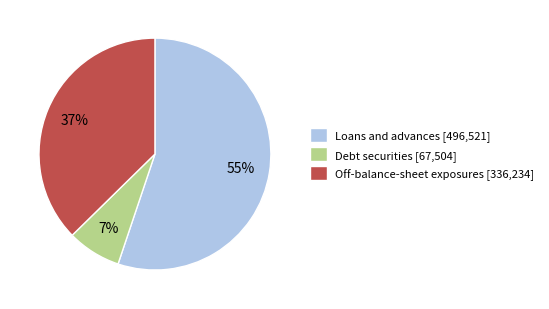

Rank the categories by value from highest to lowest.

Loans and advances, Off-balance-sheet exposures, Debt securities